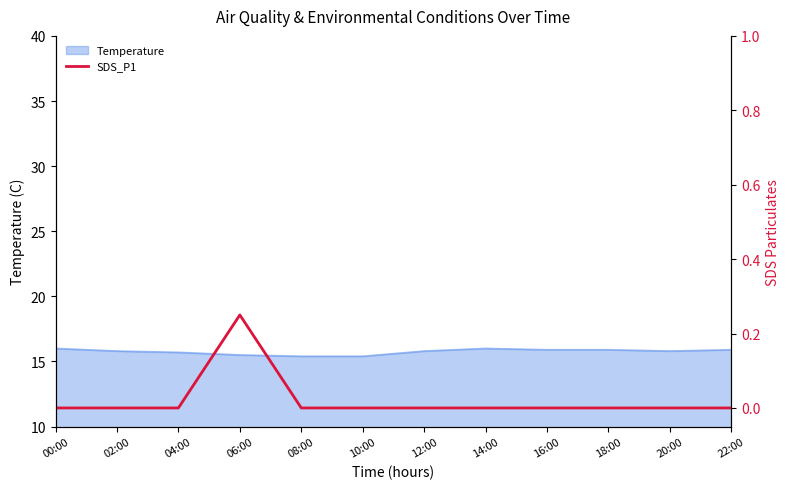

The chart shows a value of 0.1 at 18:00. True or false?

False